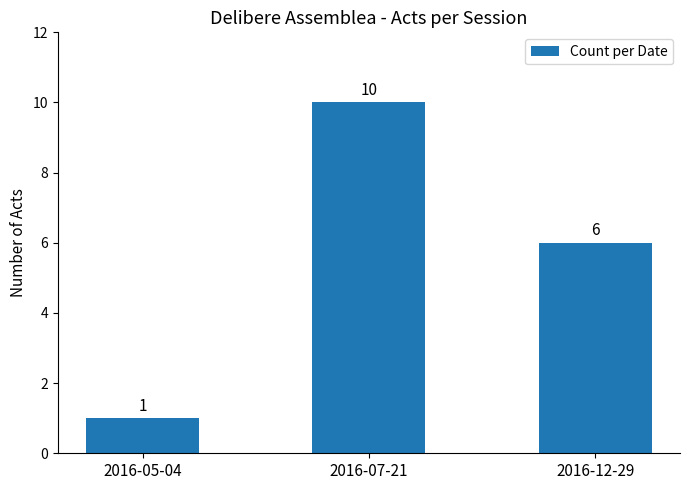

Which has a higher value, 2016-12-29 or 2016-05-04?

2016-12-29